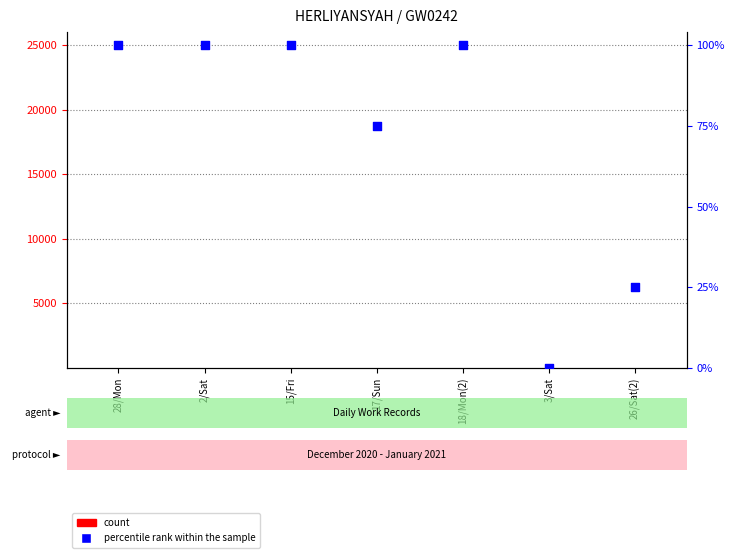

Which series has the largest total across all categories?

percentile rank within the sample